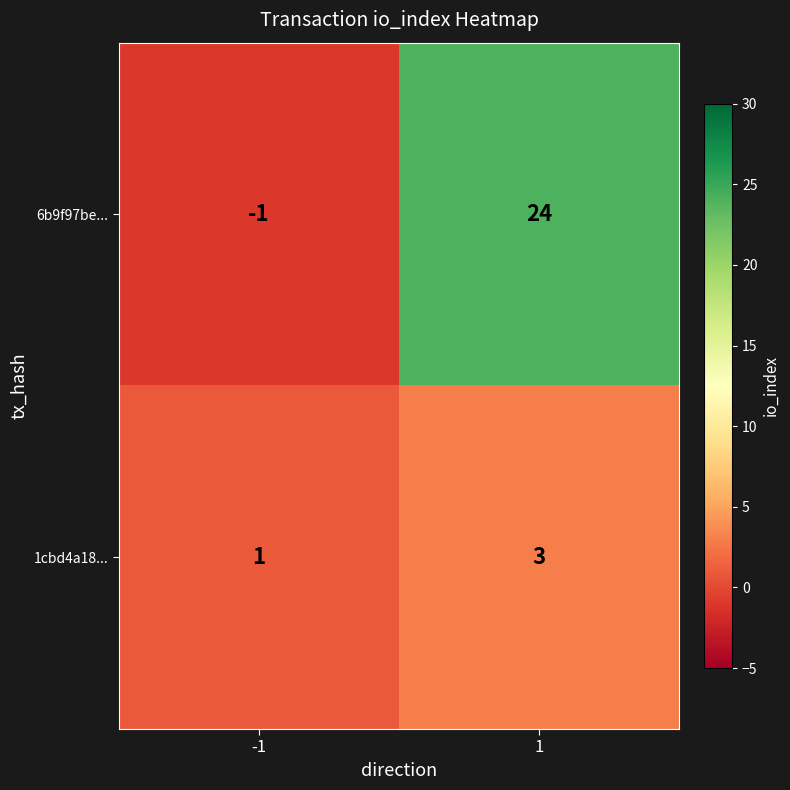

What is the sum of all 6b9f97be... values?

23